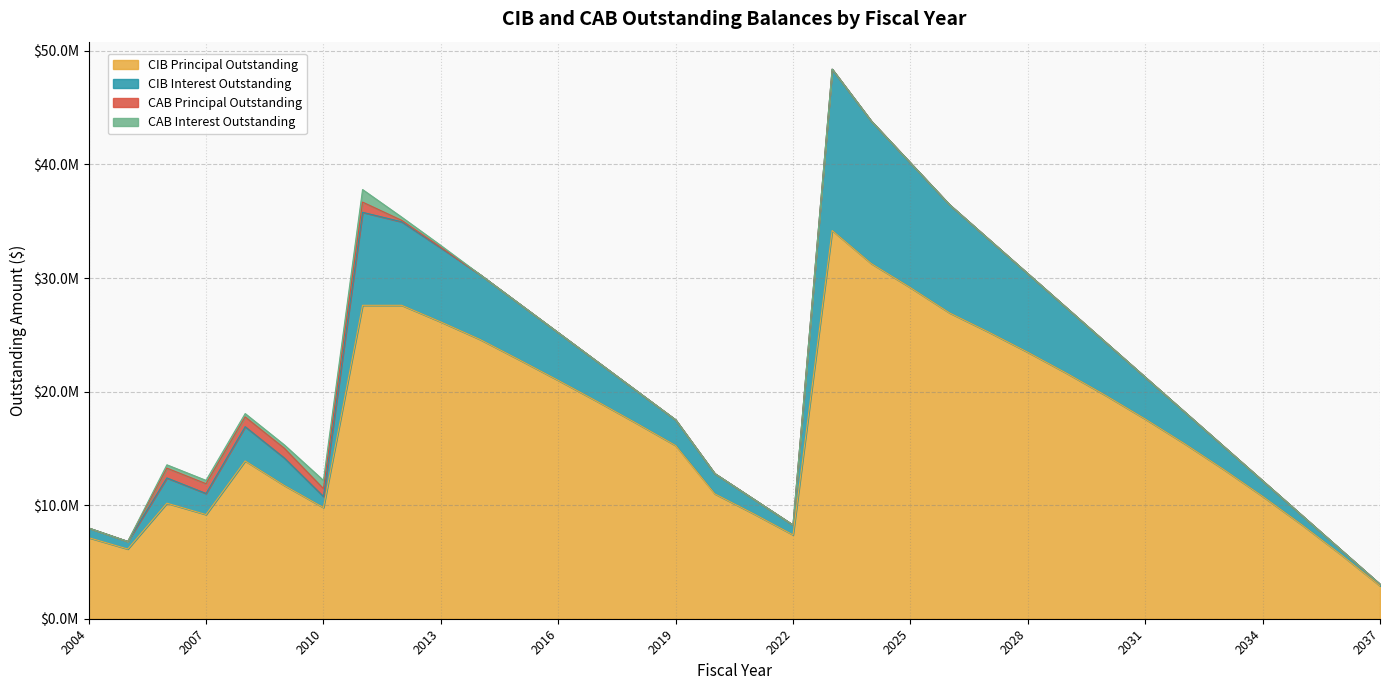

Between 2031 and 2033, which series saw the biggest shift?

CIBPrincipalOutstanding